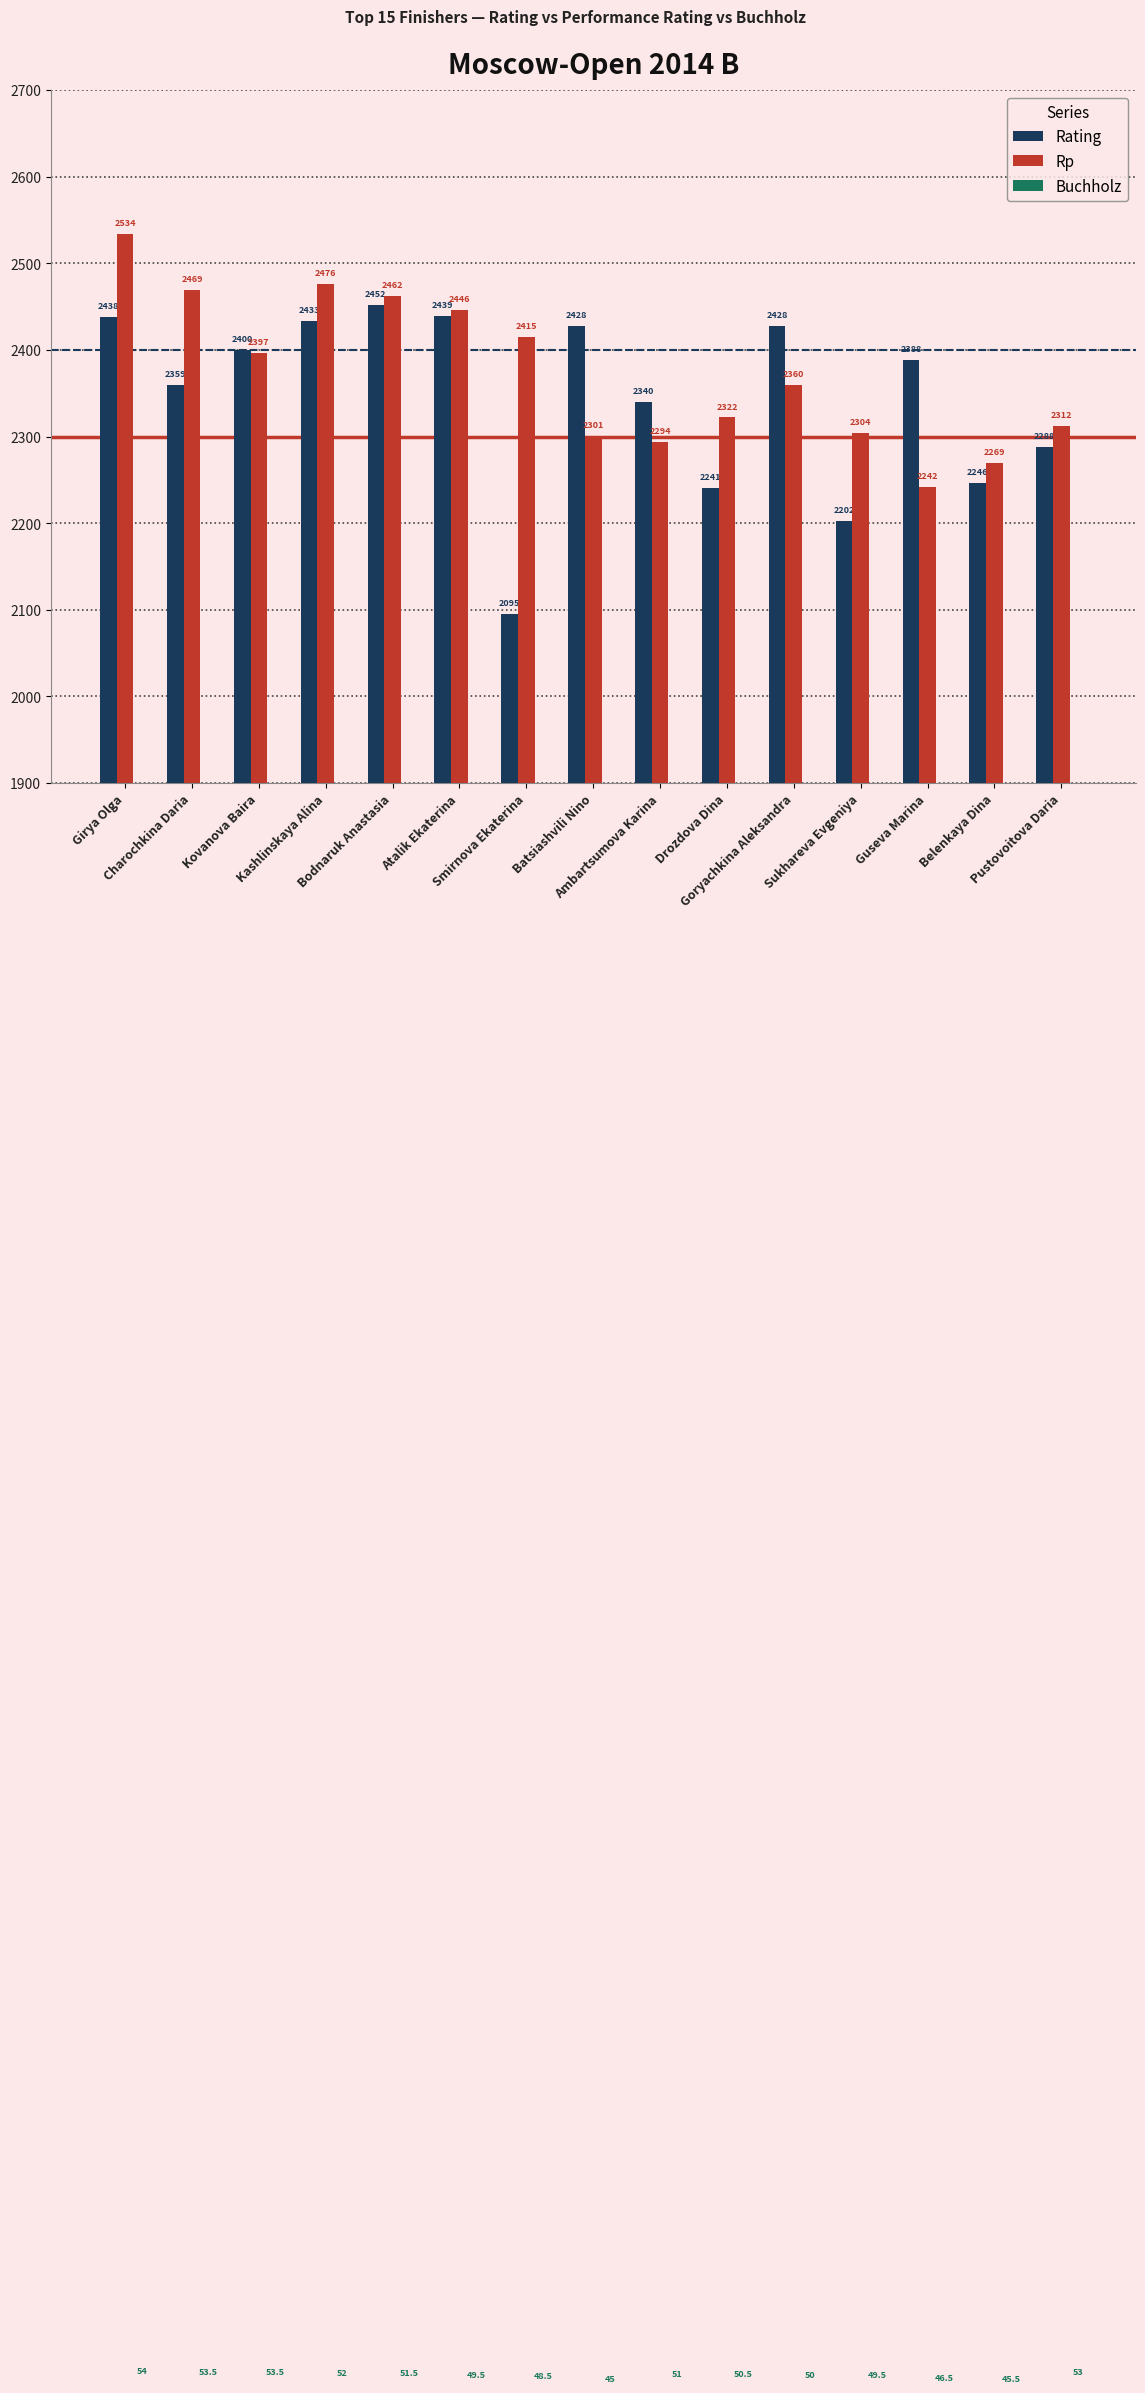

What is the smallest value displayed?

45.0